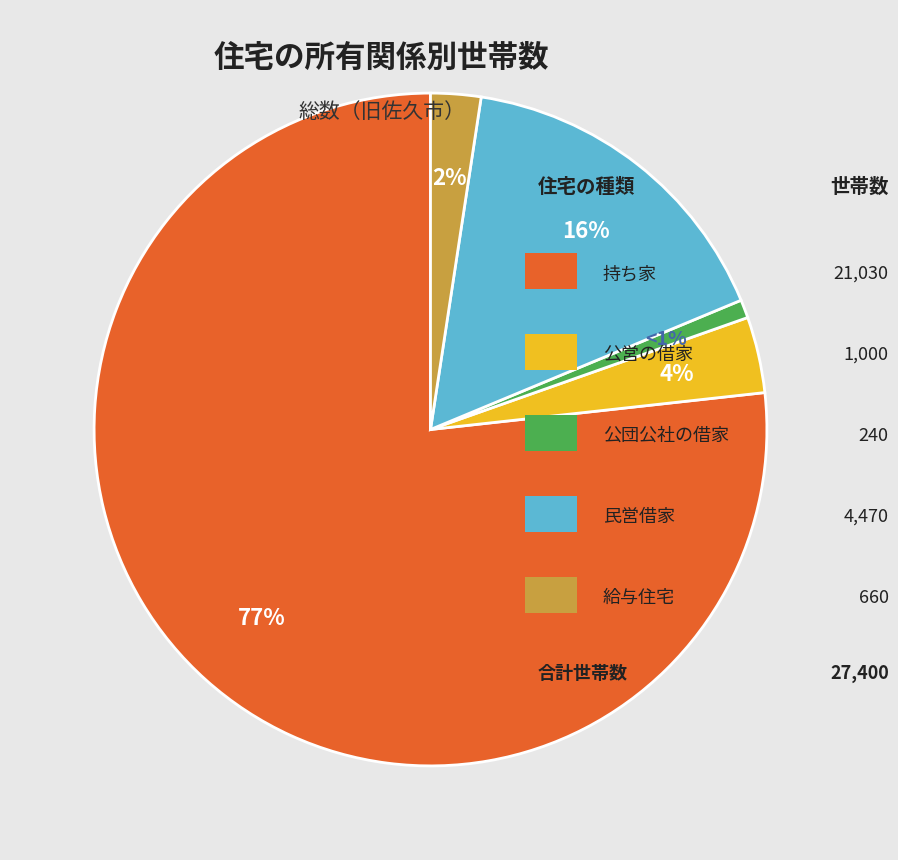

To the nearest percent, what is the difference between the largest and smallest slice percentages?

76%